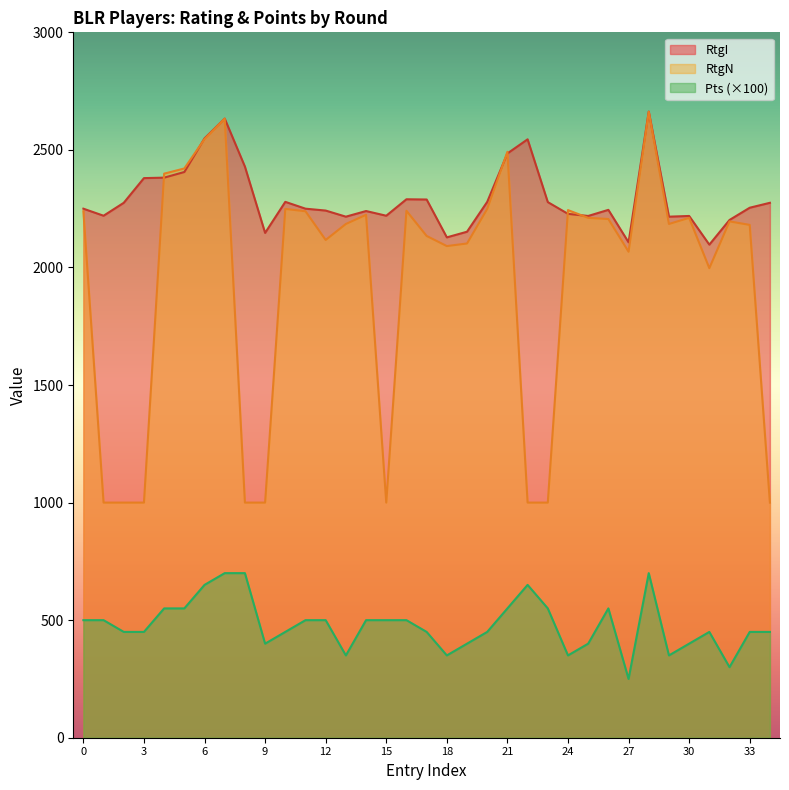

Does the chart have visible grid lines?

No